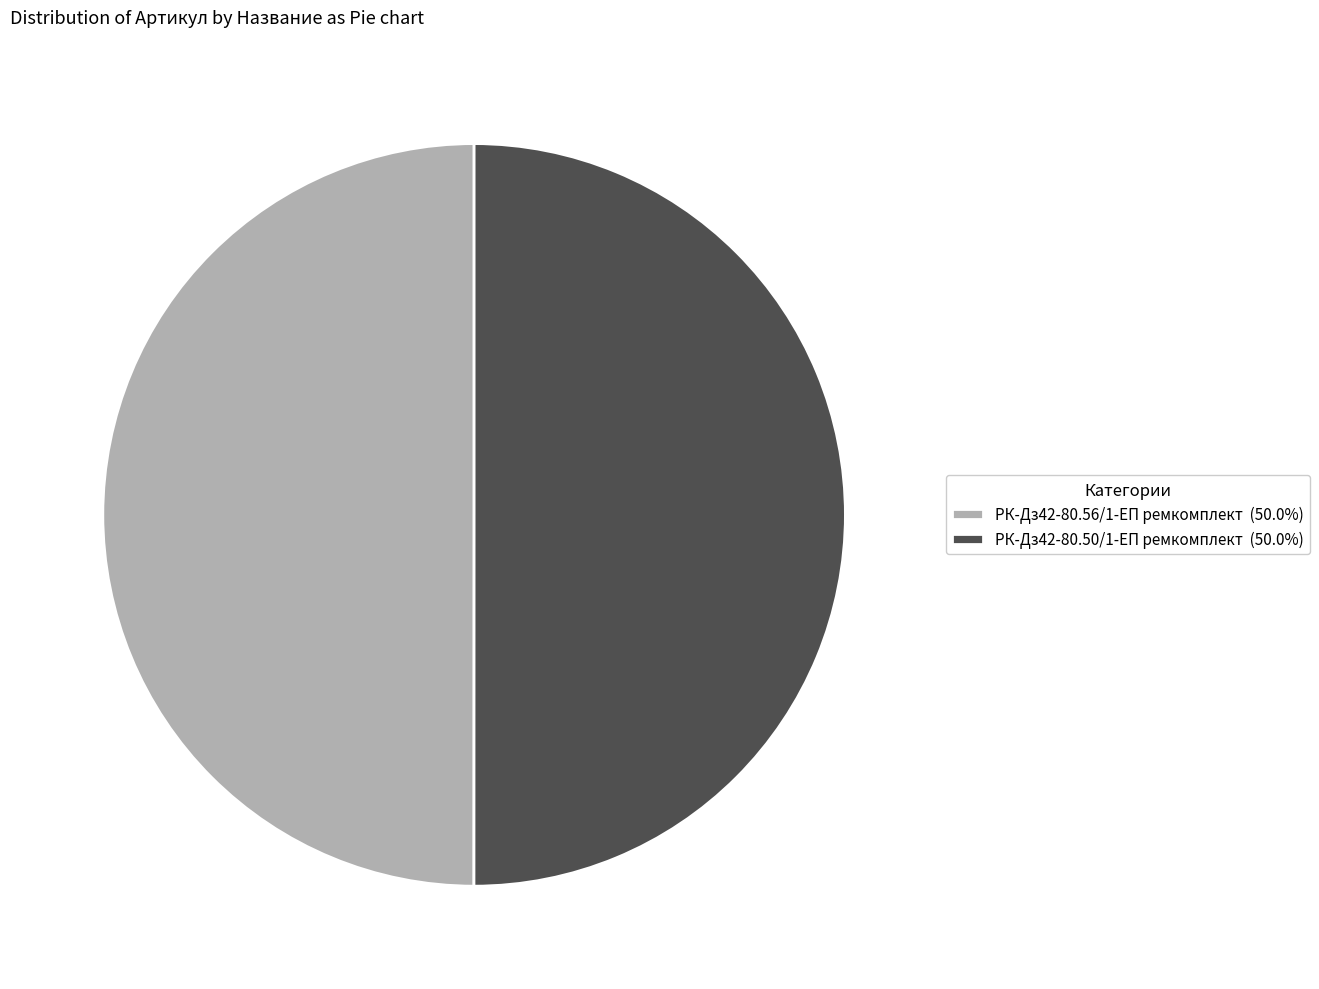

What is the ratio of the value at РК-Дз42-80.56/1-ЕП ремкомплект (50.0%) to the value at РК-Дз42-80.50/1-ЕП ремкомплект (50.0%)?

1.0